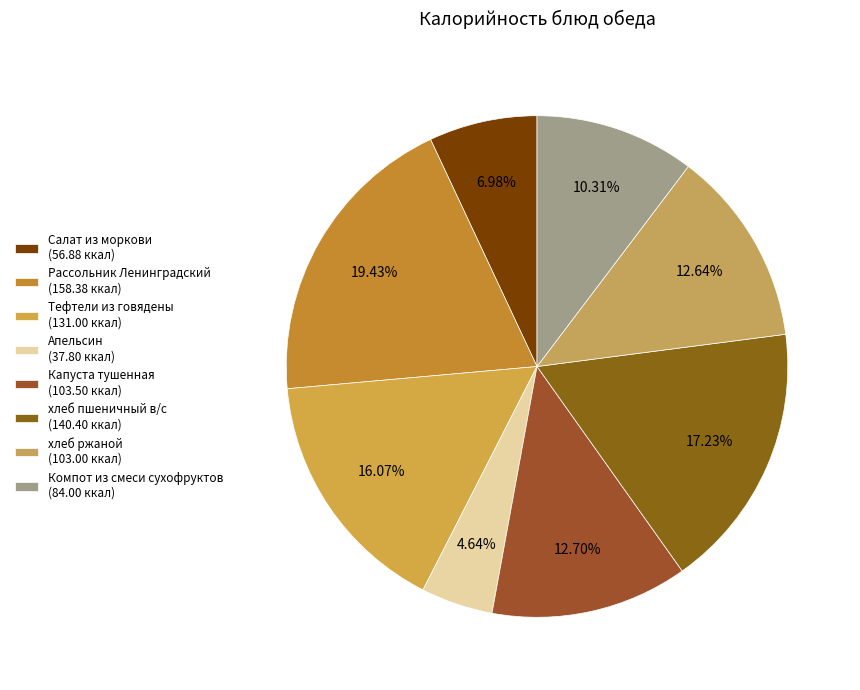

Between хлеб пшеничный в/с and хлеб ржаной, which is larger?

хлеб пшеничный в/с